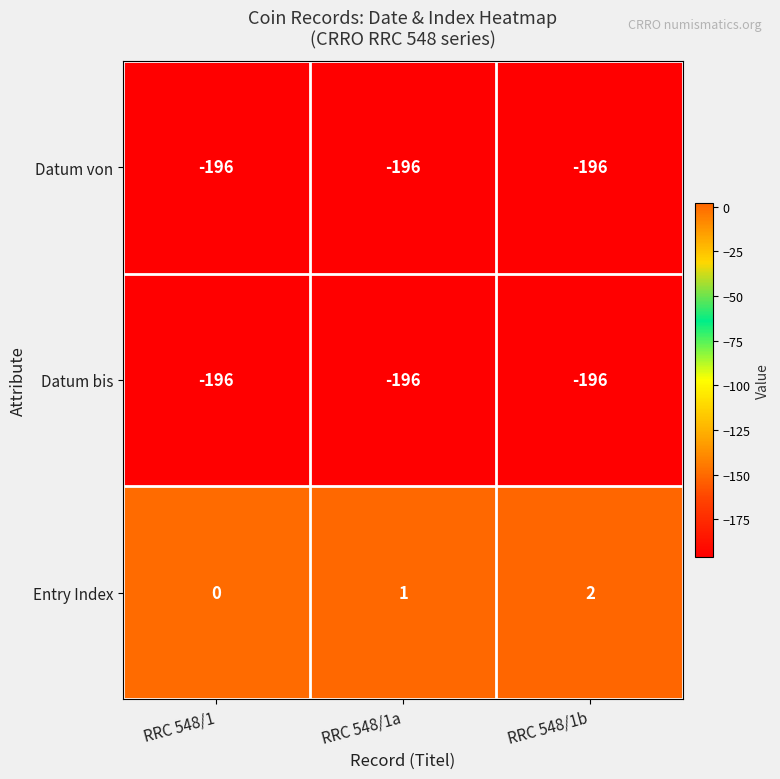

Which series has the largest total across all categories?

Entry Index